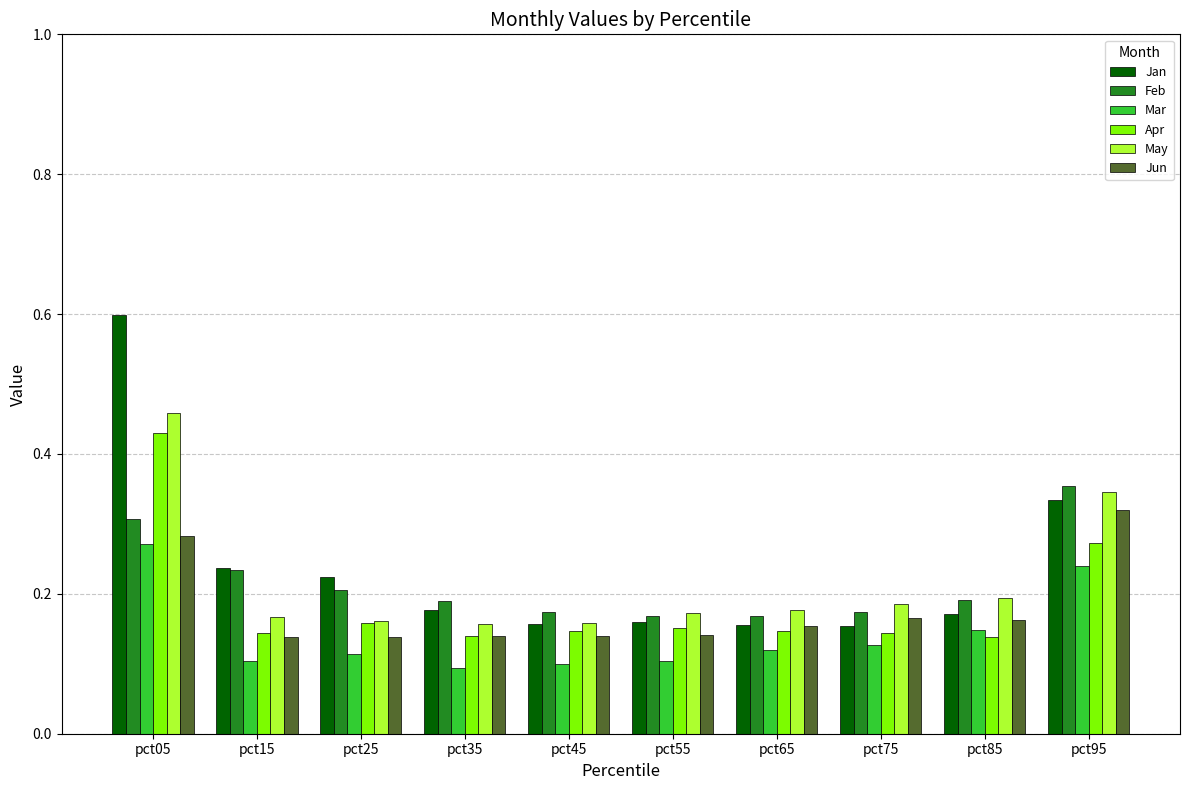

Is it true that Feb equals 0.2 at pct75?

True